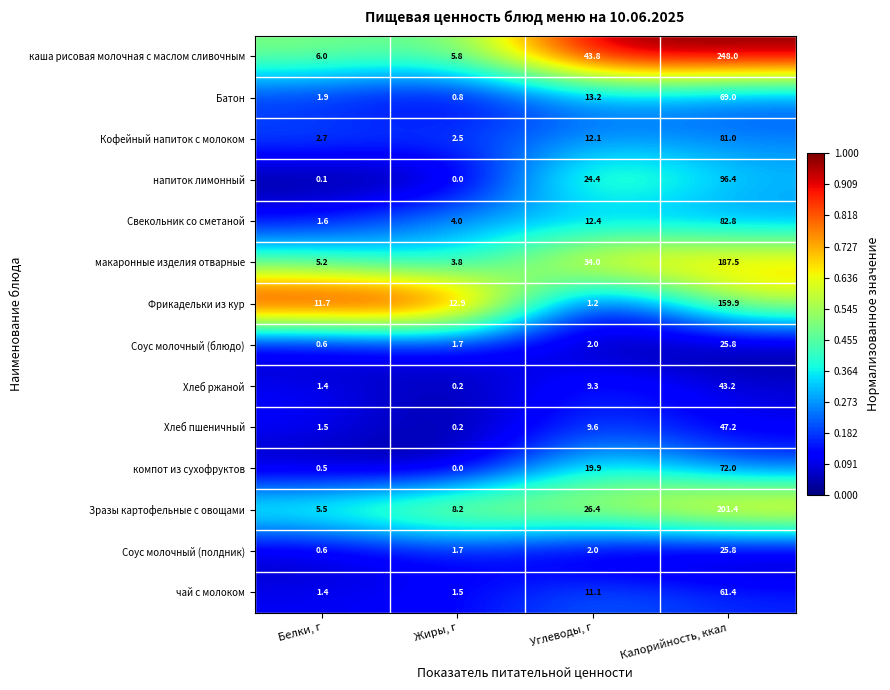

What is the minimum value for Батон?

0.8